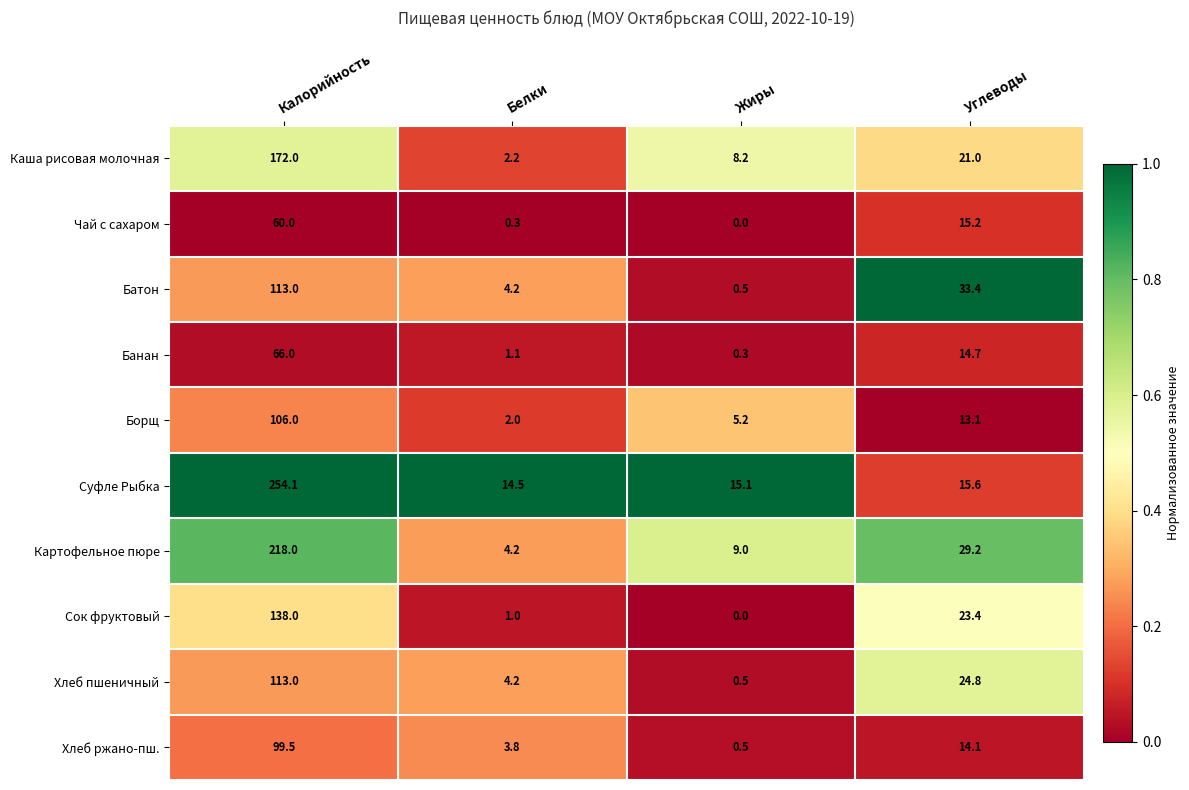

What is the sum of all Суфле Рыбка values?

299.3